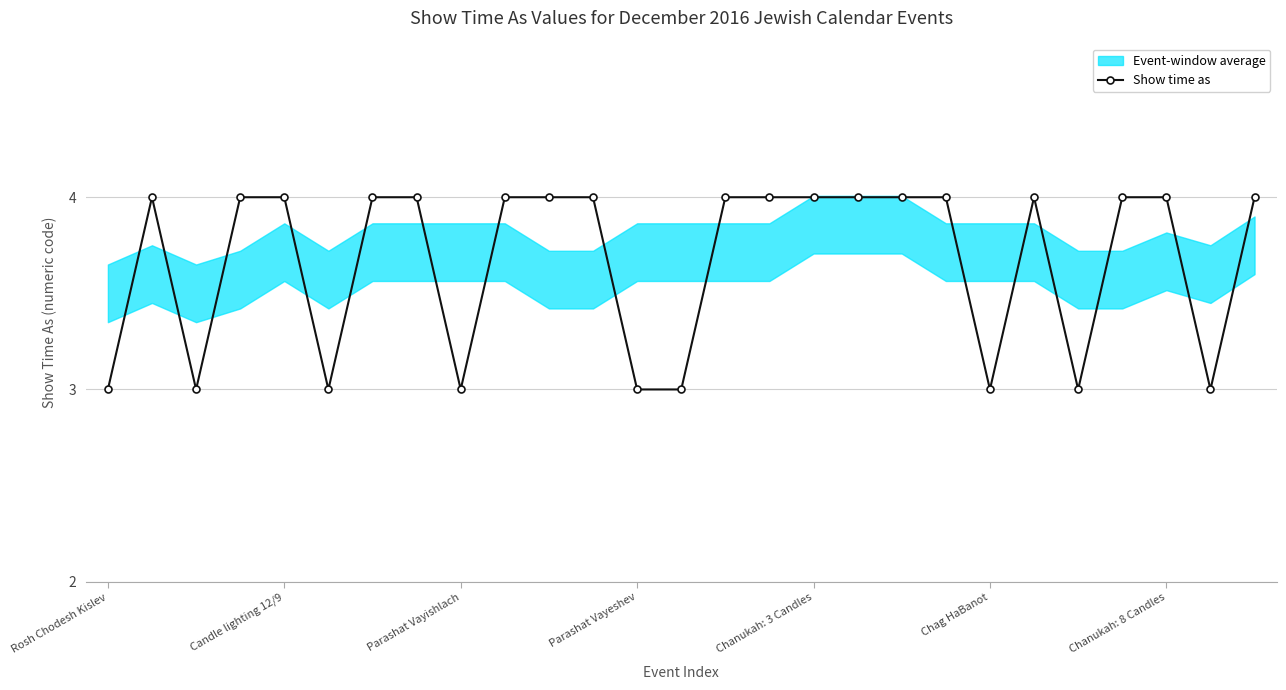

How many interior local peaks (higher than both neighbors) does the data have?

2